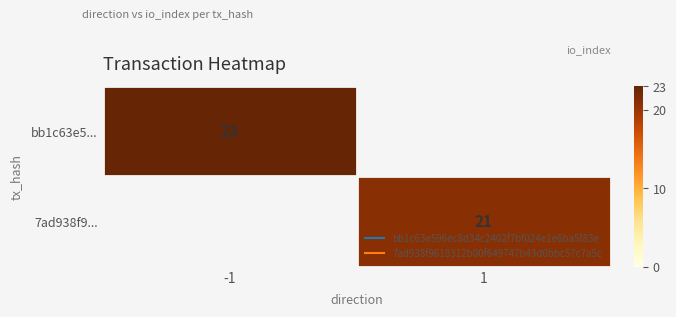

Rank the series at -1 from highest to lowest value.

bb1c63e5..., 7ad938f9...